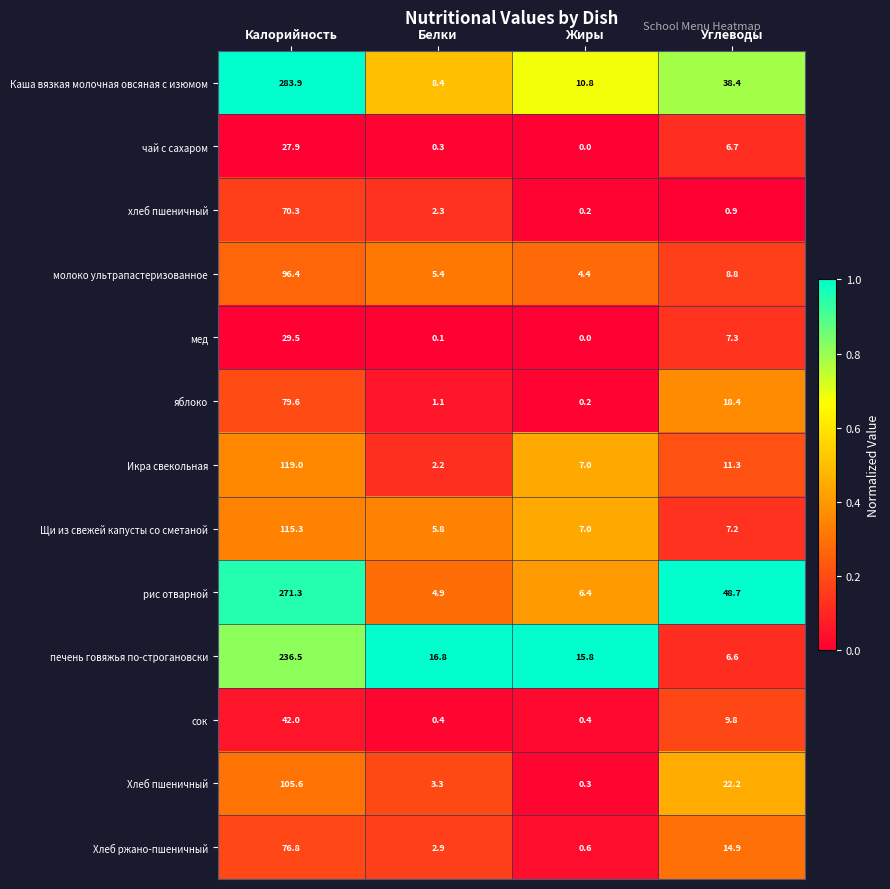

How many categories are shown in the chart?

4